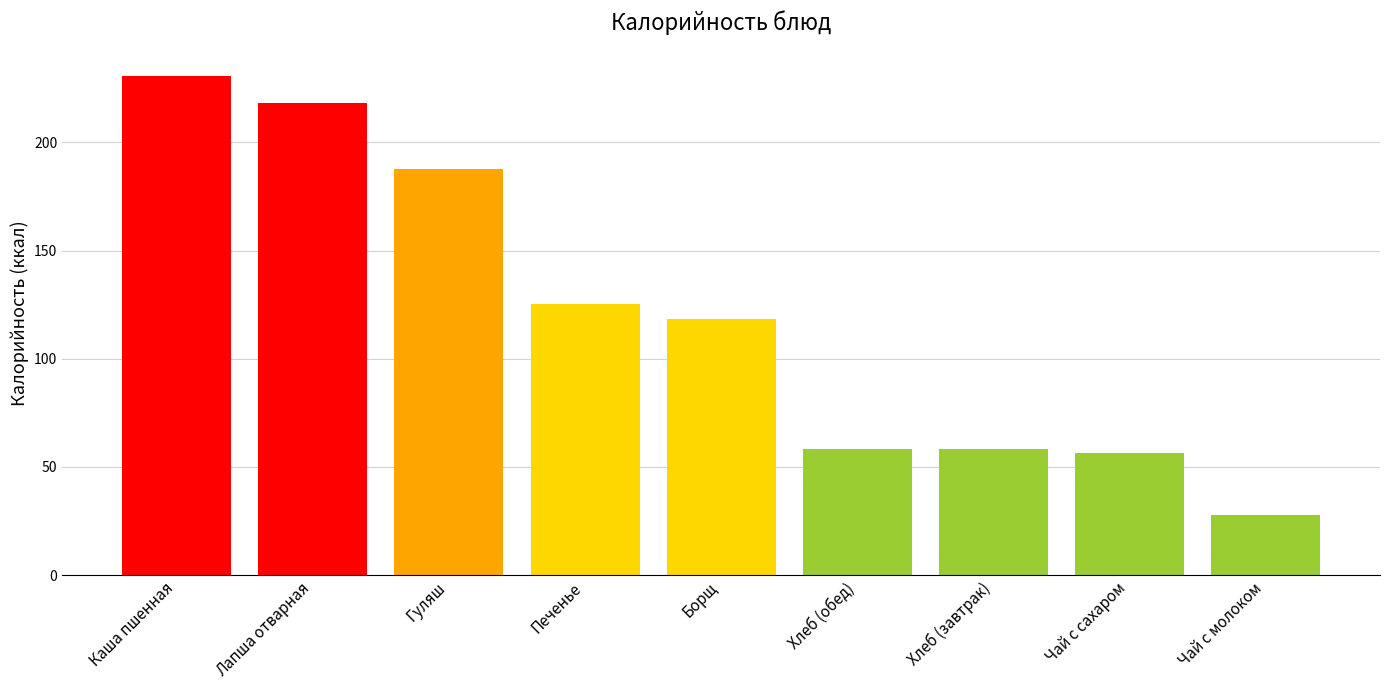

The chart shows a value of 58.2 at Хлеб (обед). True or false?

True